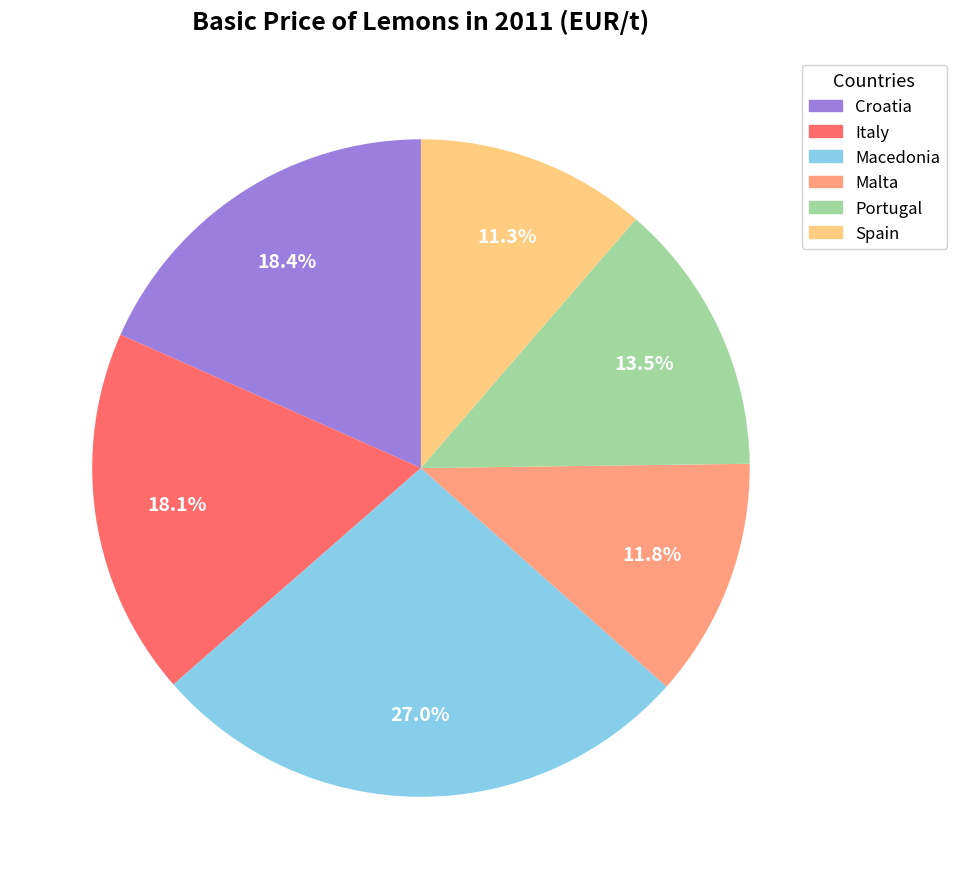

Count the number of slices in the pie.

6